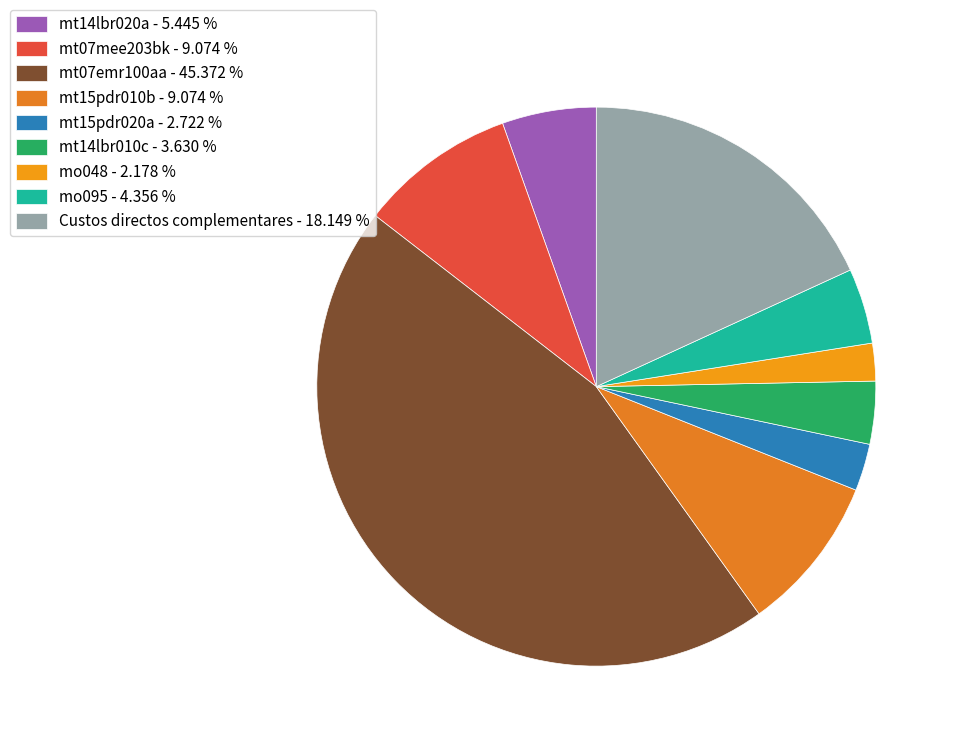

To the nearest percent, what portion does mt15pdr020a represent?

3%